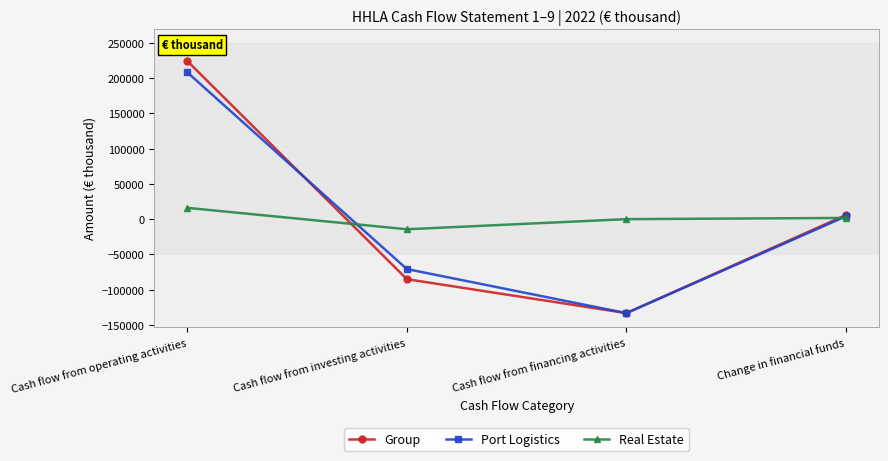

How many negative values does the Port Logistics series have?

2